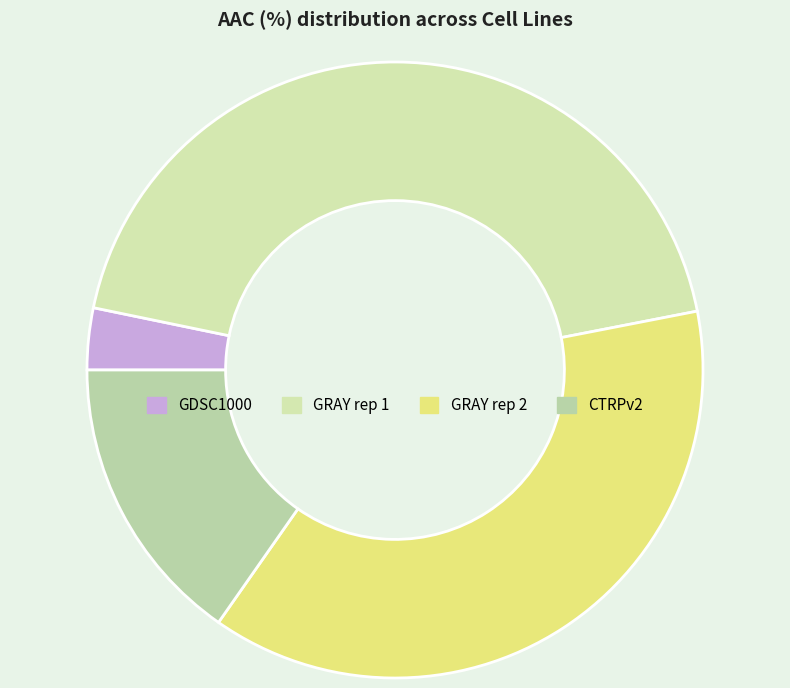

Does CTRPv2 account for over 50% of the chart?

No